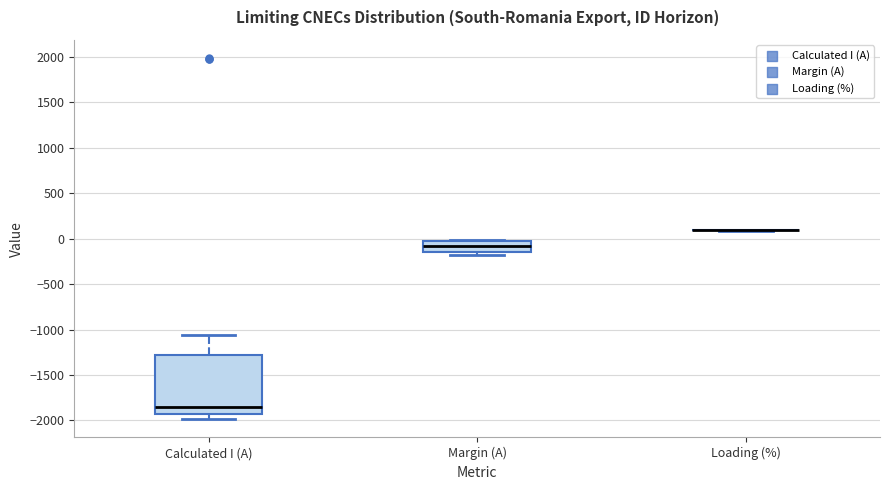

Which box is the tallest, from its lower edge to its upper edge?

Calculated I (A)